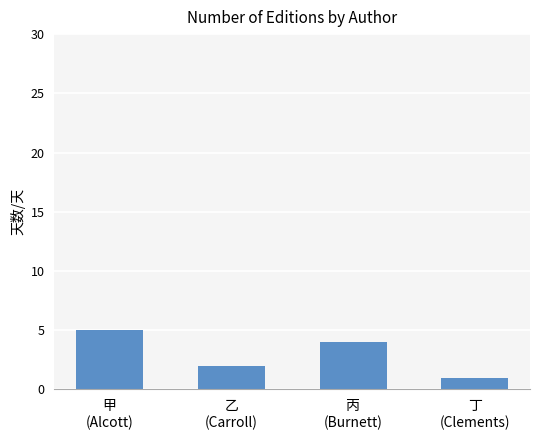

How many bars are there in total?

4